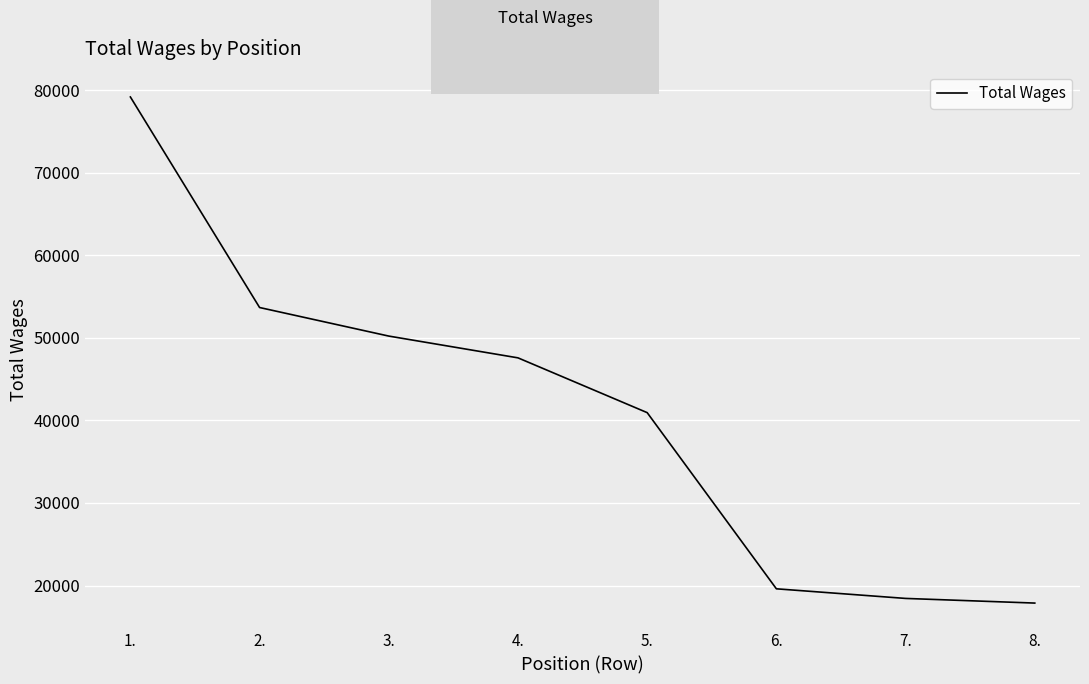

How many categories are shown in the chart?

8